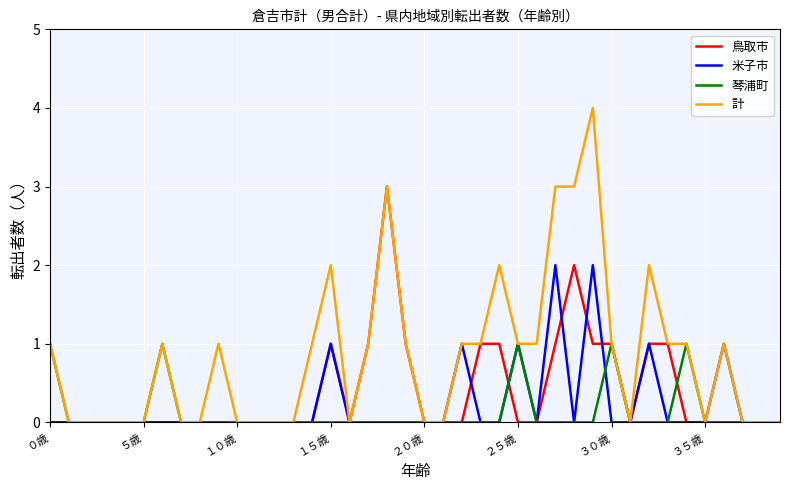

Rank the series by their maximum value, from lowest to highest.

琴浦町, 米子市, 鳥取市, 計